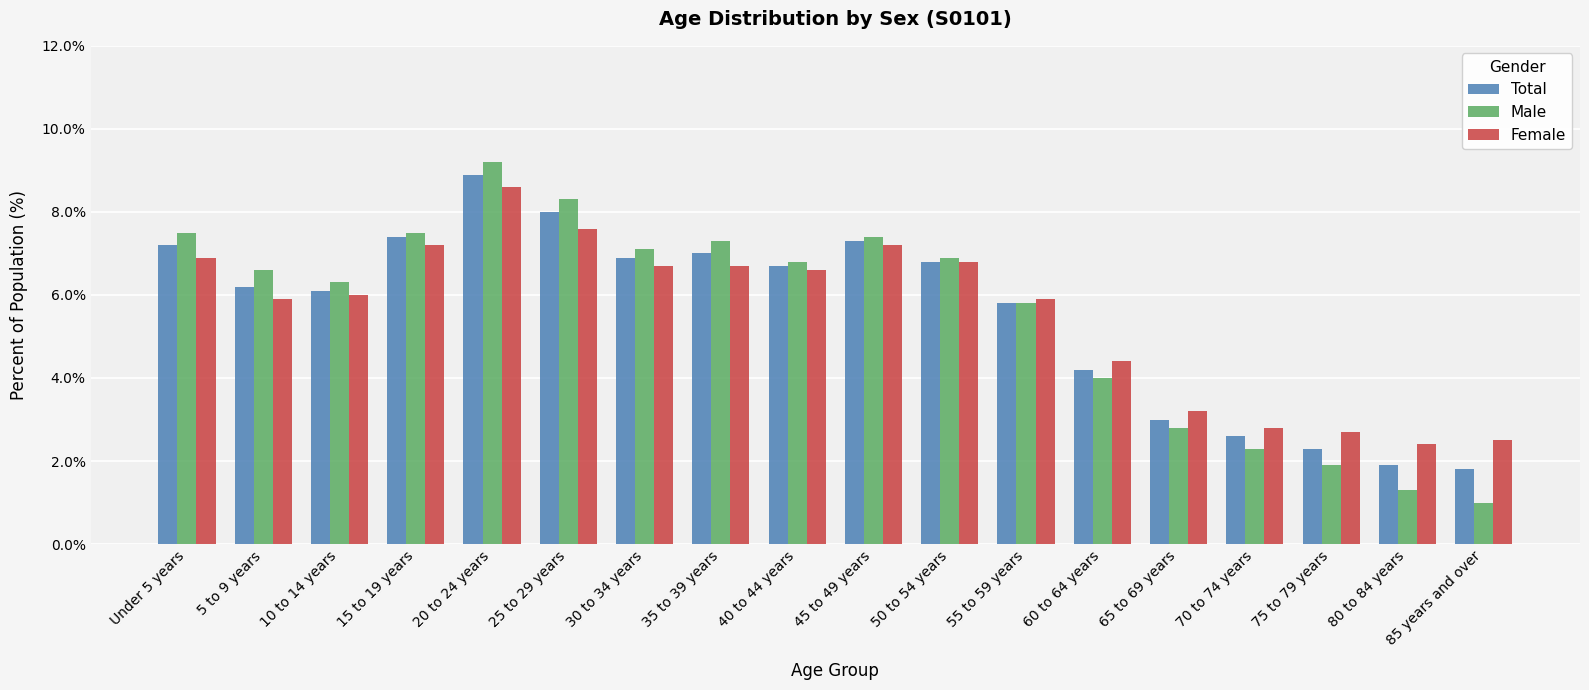

What is the sum of all Male values?

100.0